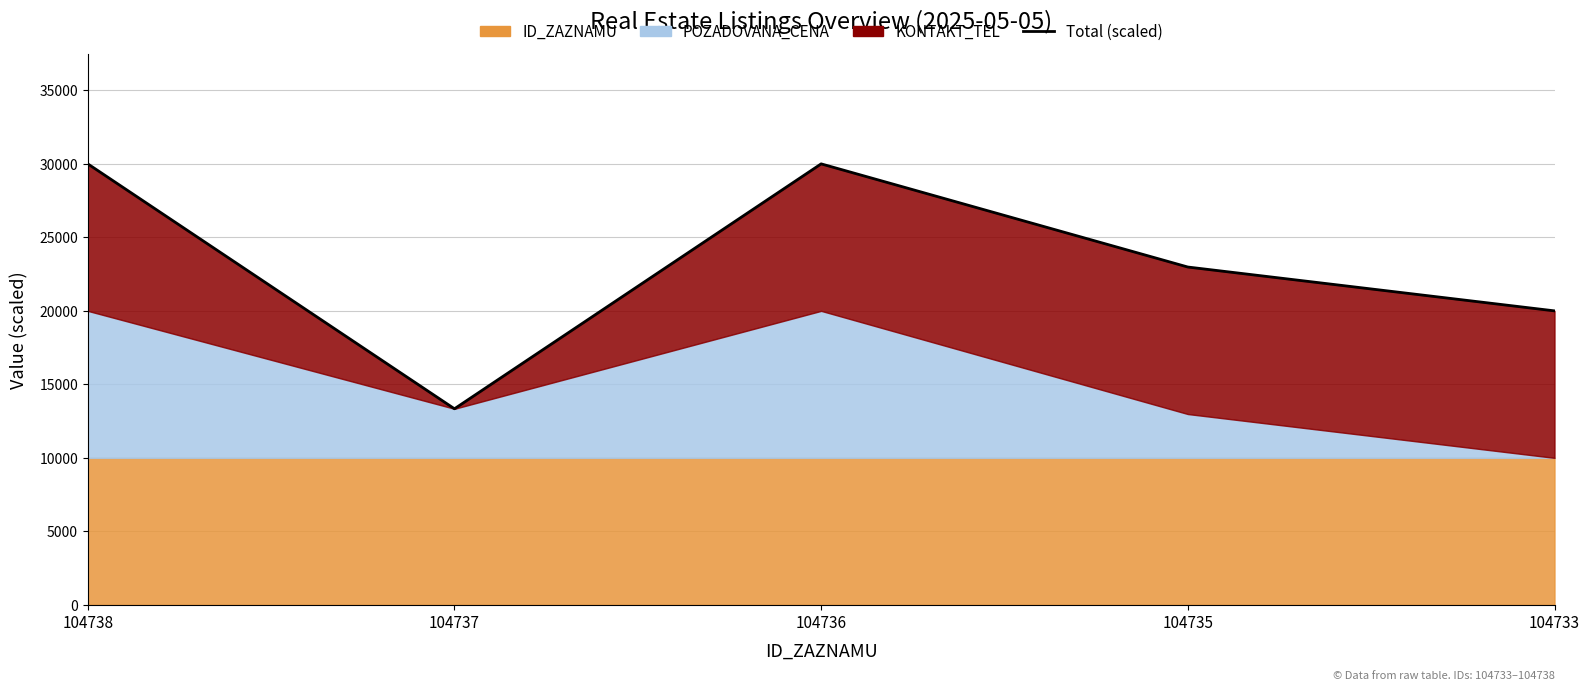

What is the ratio of the value at 104736 to the value at 104737?

2.2